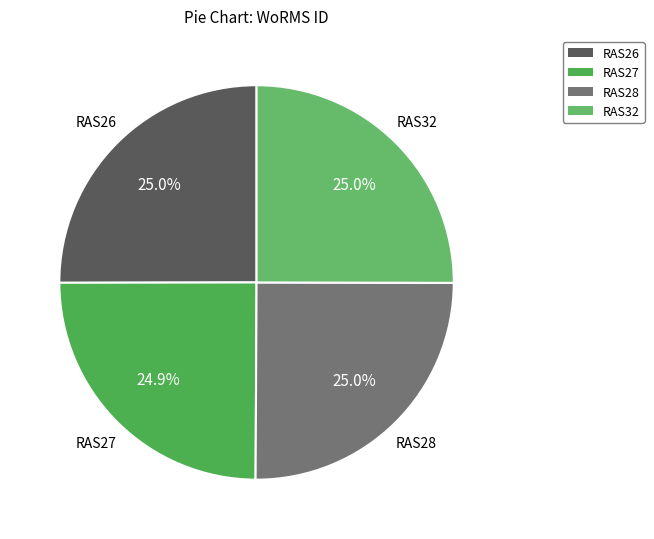

Is the sum of RAS27 and RAS28 greater than half?

No